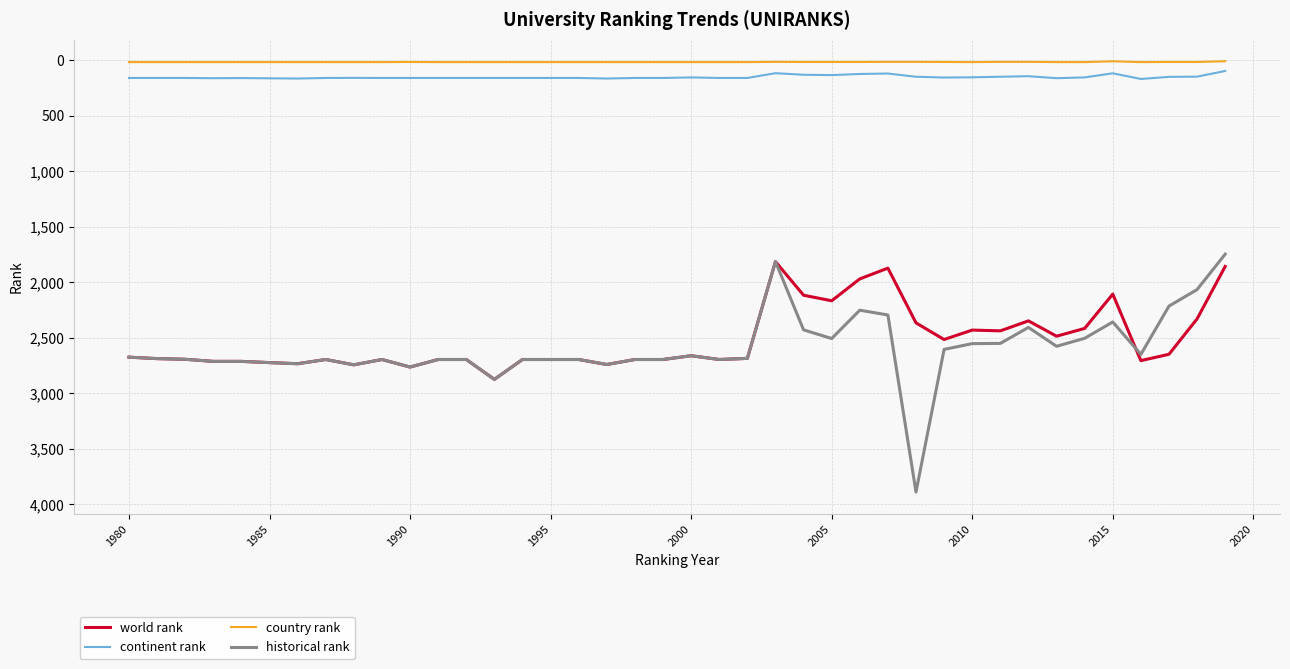

Rank the series by their maximum value, from lowest to highest.

country rank, continent rank, world rank, historical rank